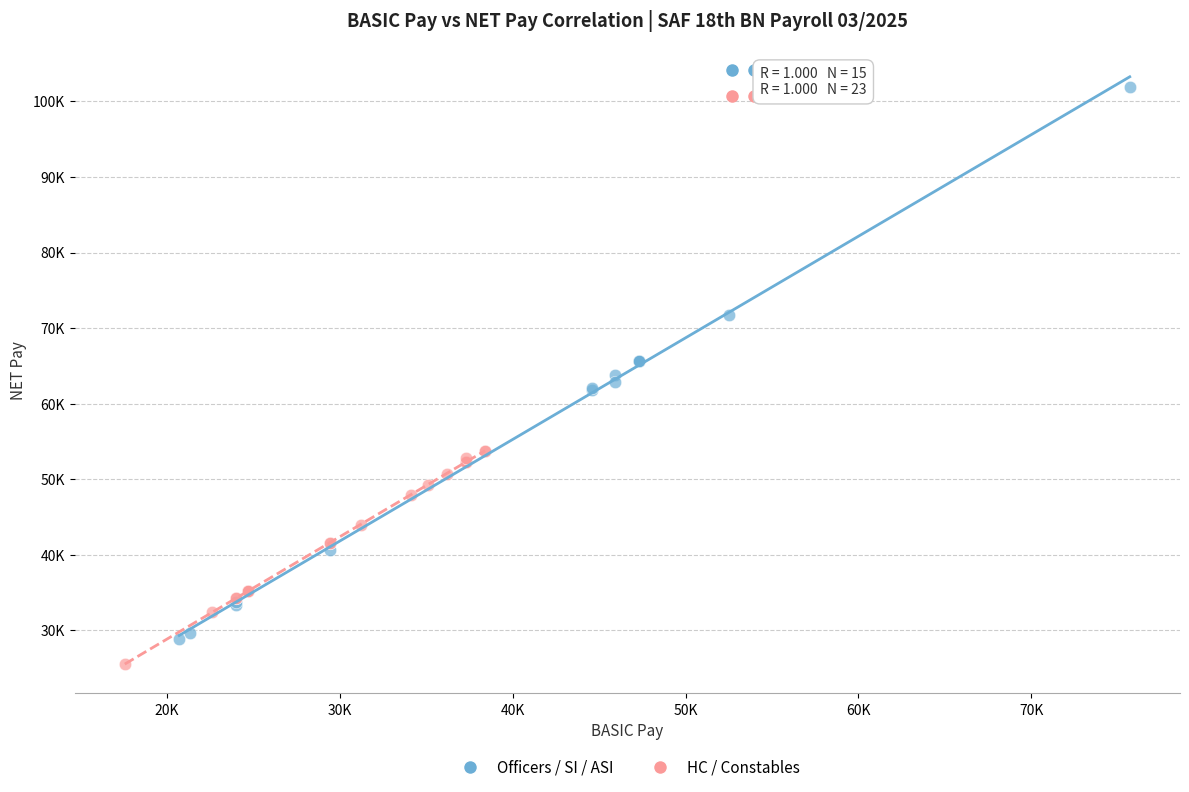

What are all the series names shown in the legend?

Officers / SI / ASI, HC / Constables